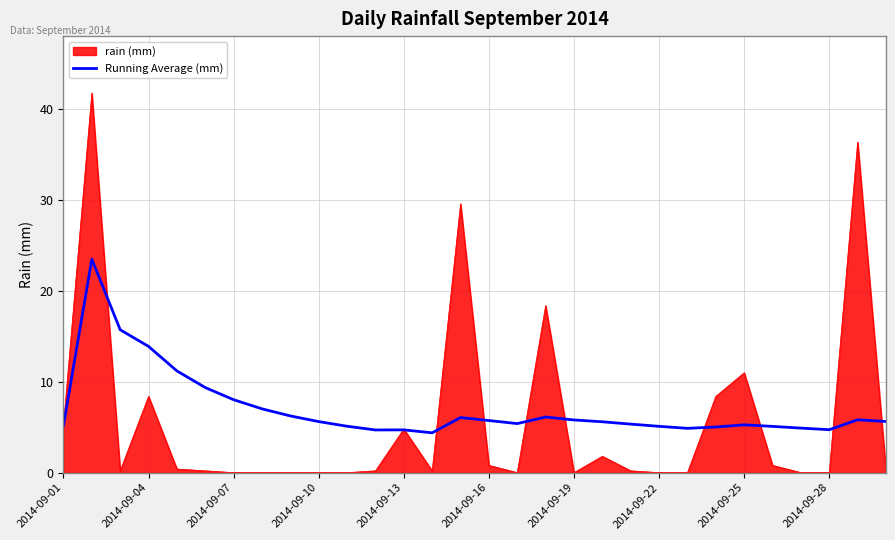

What is the greatest value displayed?

41.8